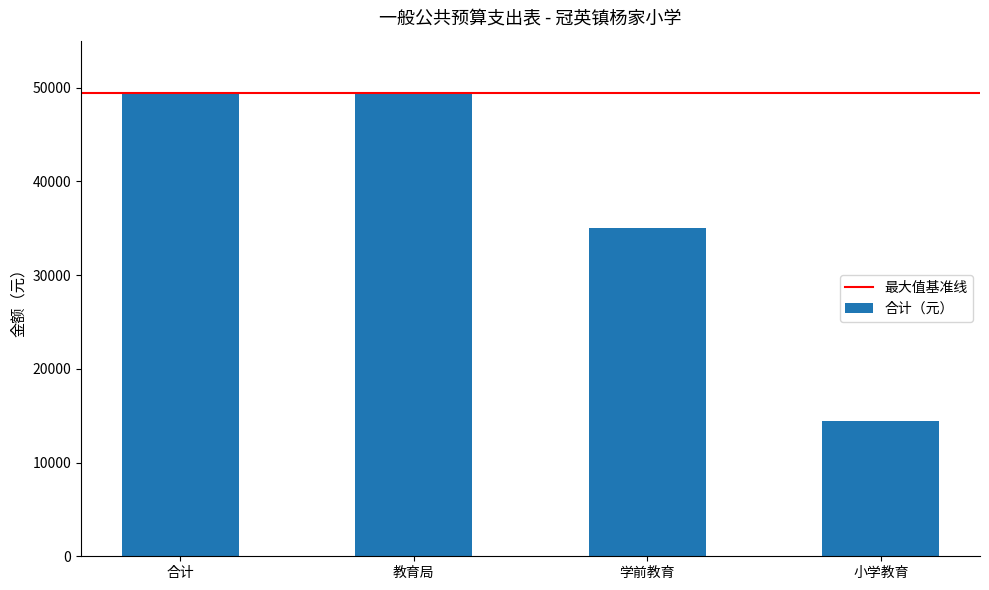

What value does the data have at 小学教育, to the nearest 10?

14400